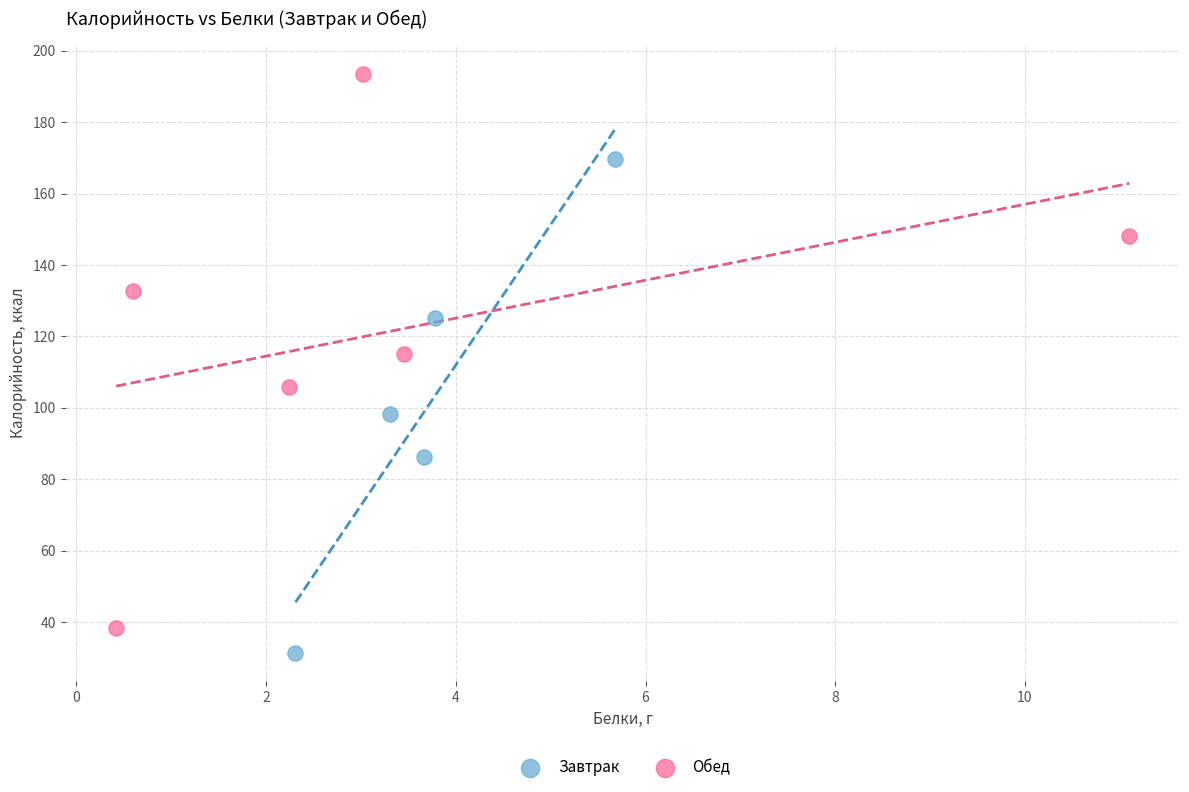

Which series has the largest Y range (max minus min)?

Обед